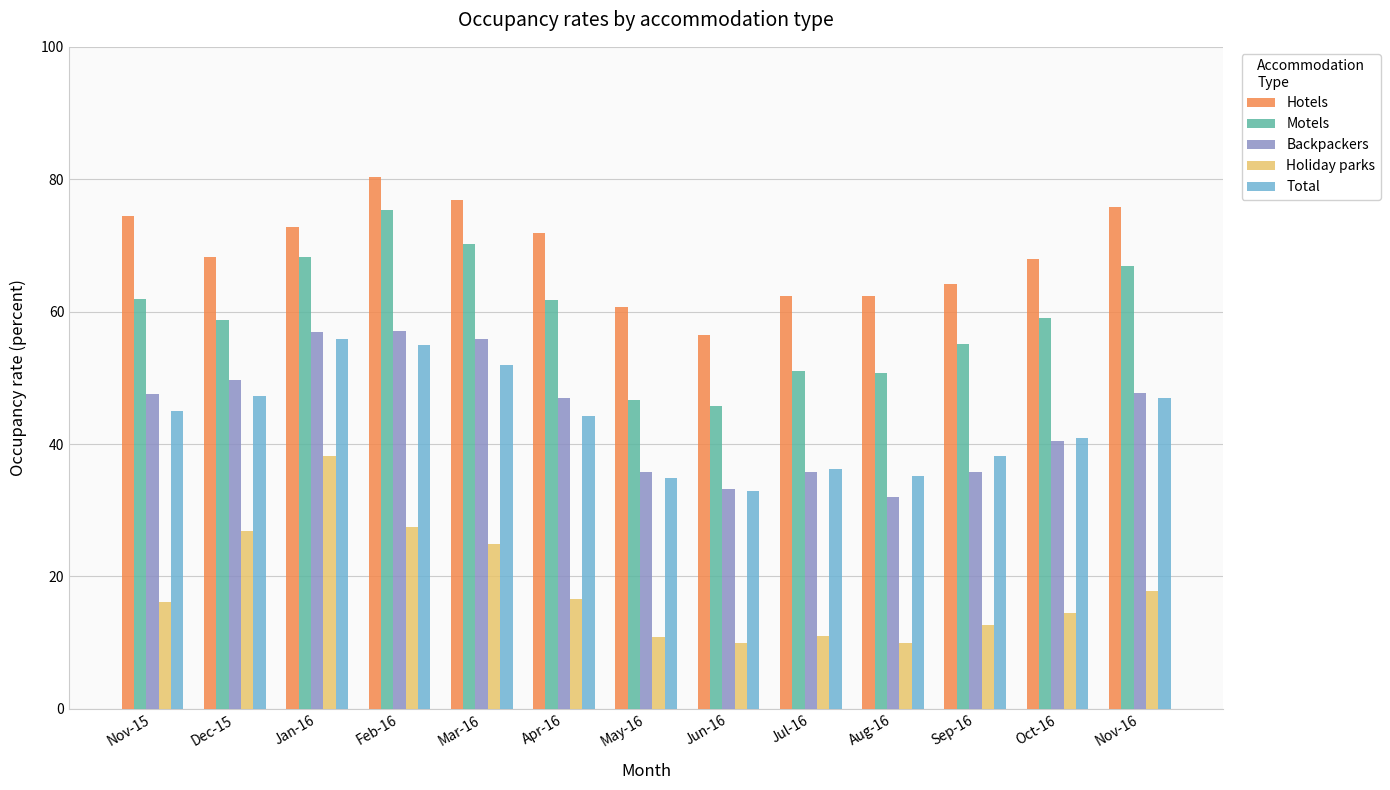

Which series has the widest spread of values?

Motels